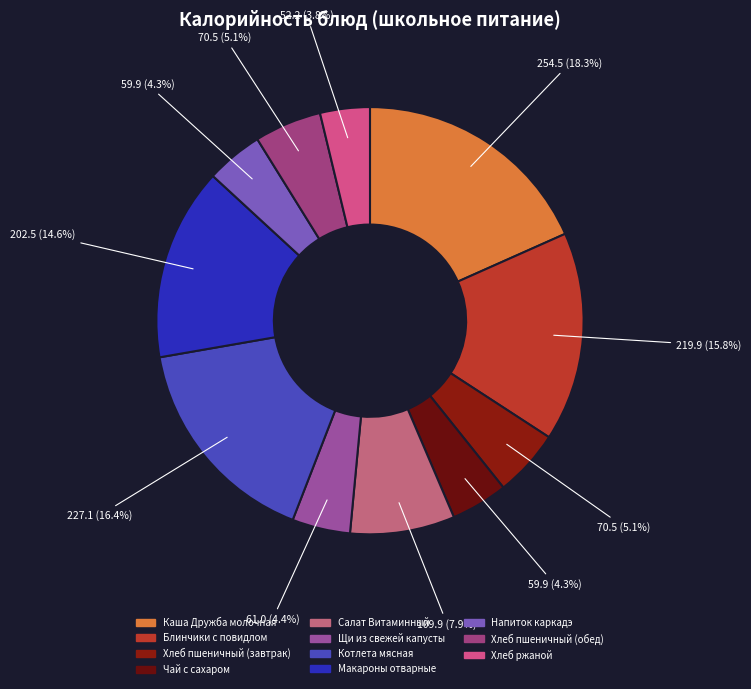

How many slices are in this pie chart?

11